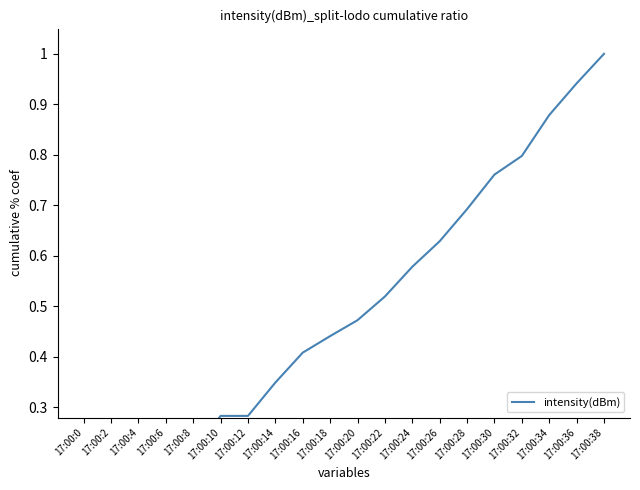

Rank the categories by value from highest to lowest.

17:00:38, 17:00:36, 17:00:34, 17:00:32, 17:00:30, 17:00:28, 17:00:26, 17:00:24, 17:00:22, 17:00:20, 17:00:18, 17:00:16, 17:00:14, 17:00:10, 17:00:12, 17:00:8, 17:00:6, 17:00:4, 17:00:2, 17:00:0